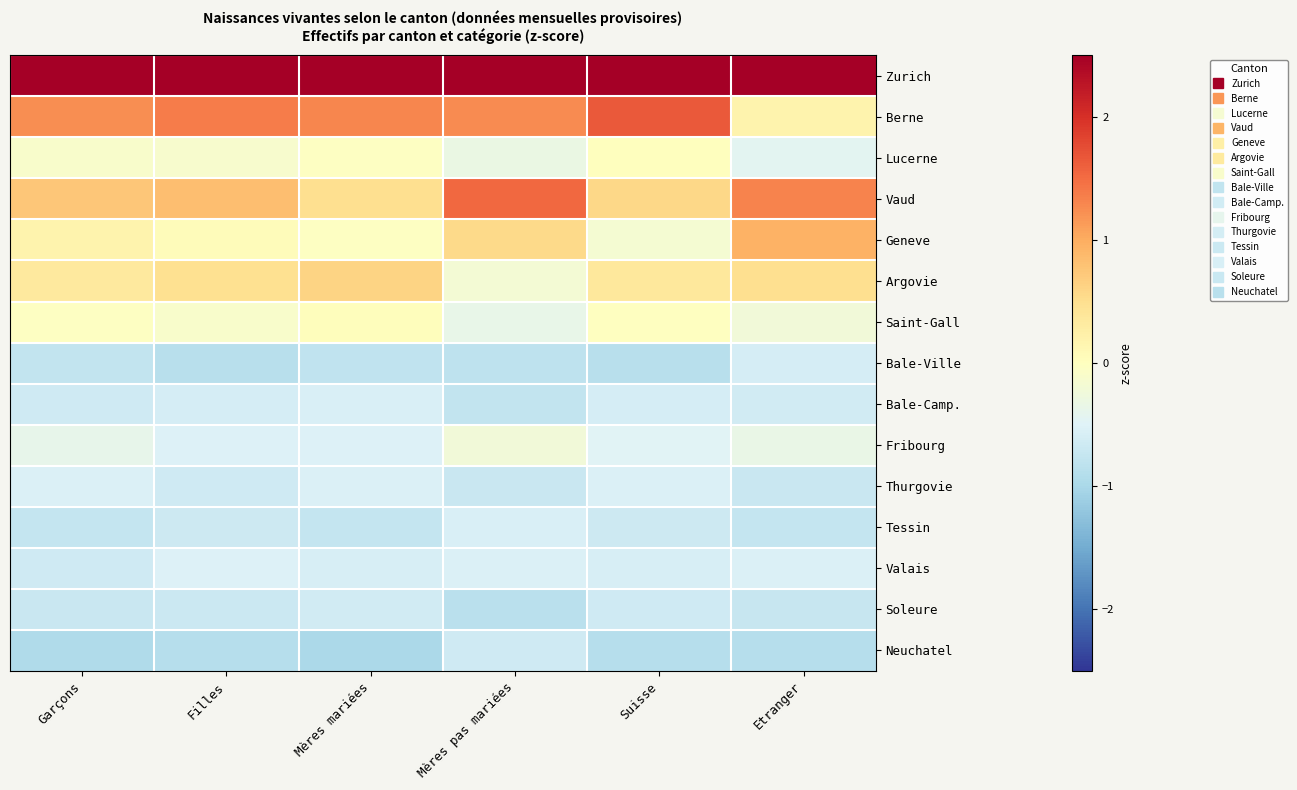

Which has a higher value, Etranger or Filles?

Filles